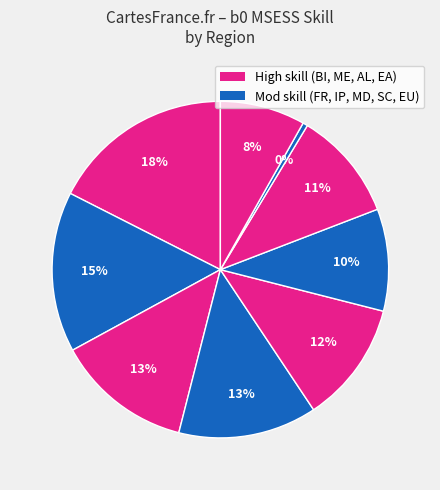

How many segments does this pie chart have?

9